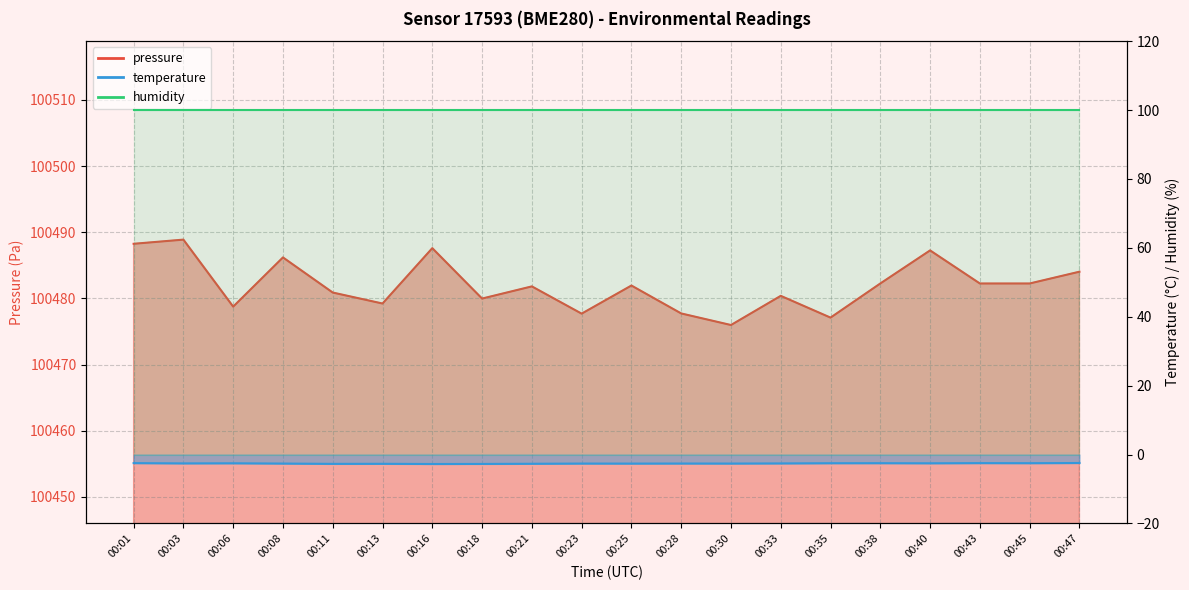

What is the minimum value for pressure?

100476.0